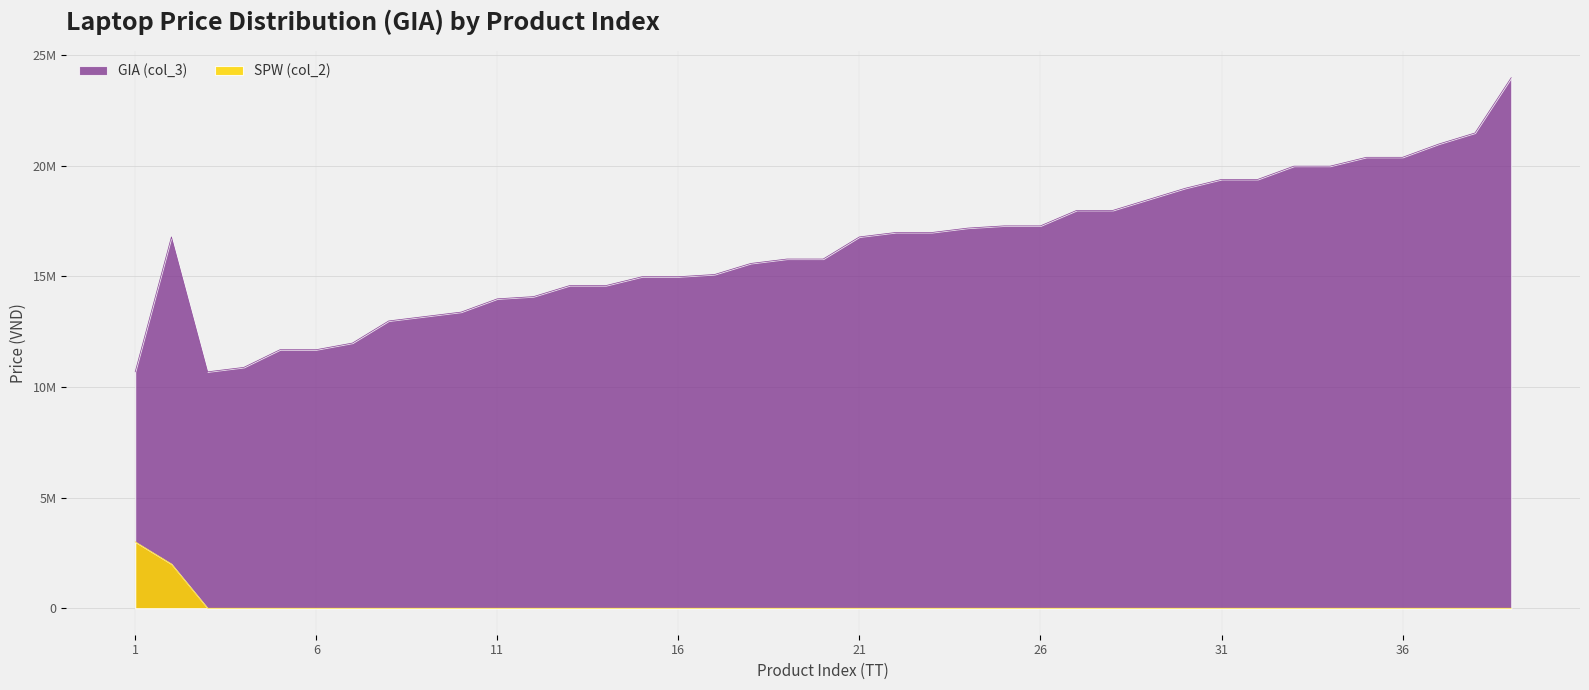

At which label does GIA (col_3) reach its peak?

40